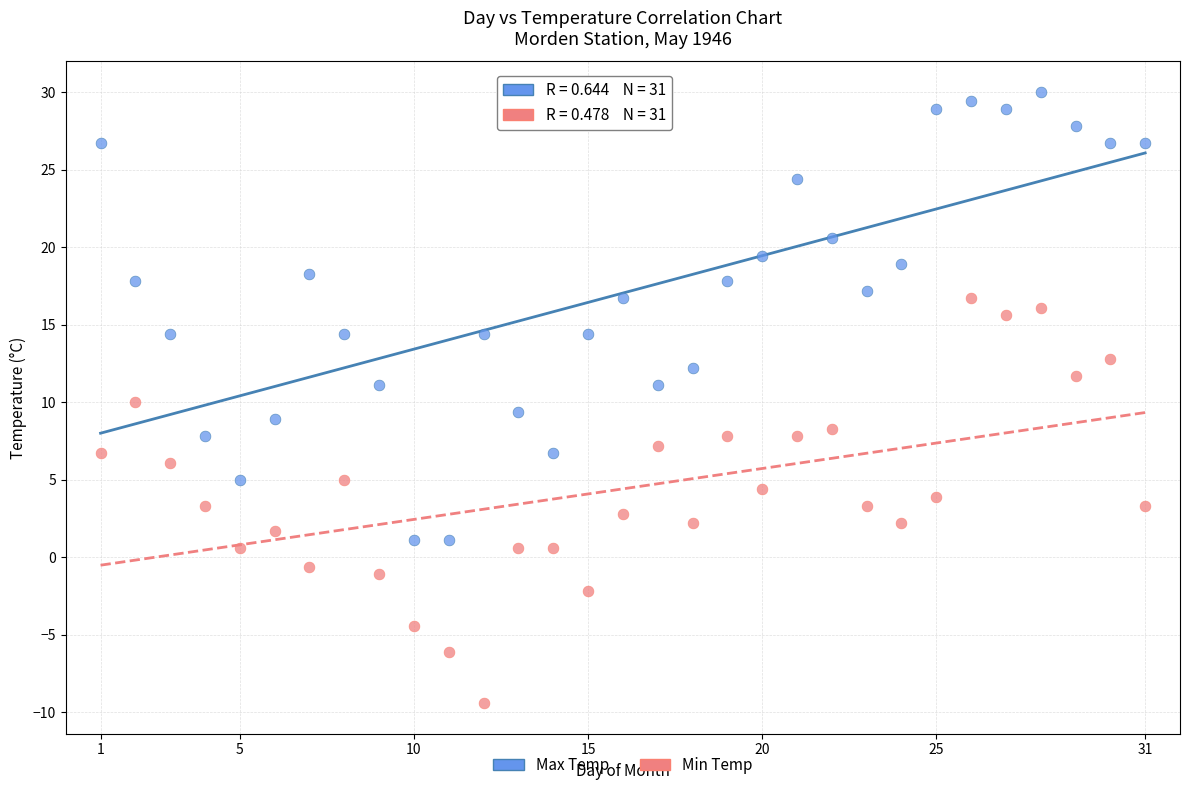

Which series has the widest spread of Y values?

Max Temp